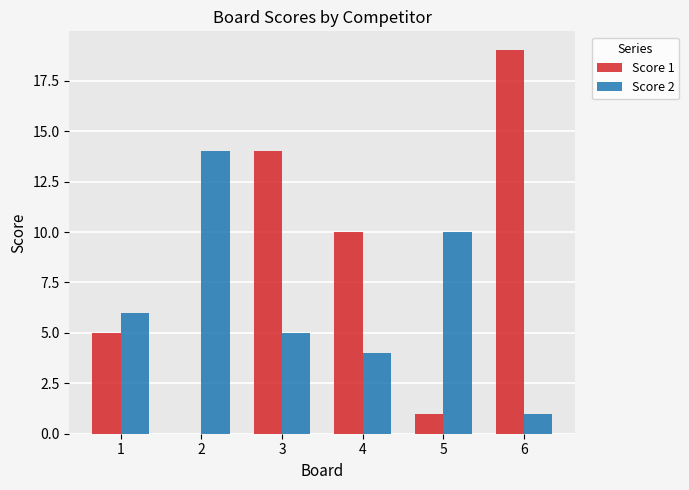

What is the maximum value shown in the chart?

19